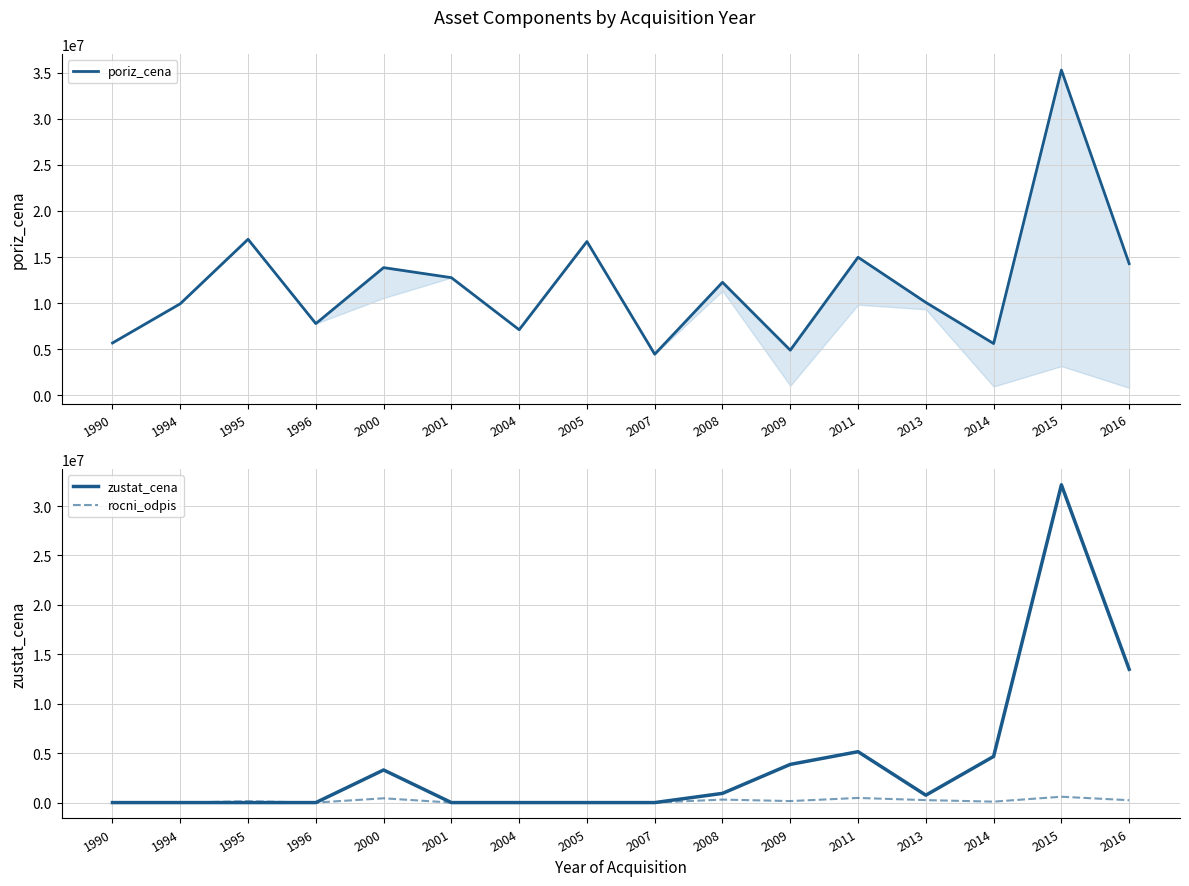

Which has a higher value, 1996 or 2009?

1996